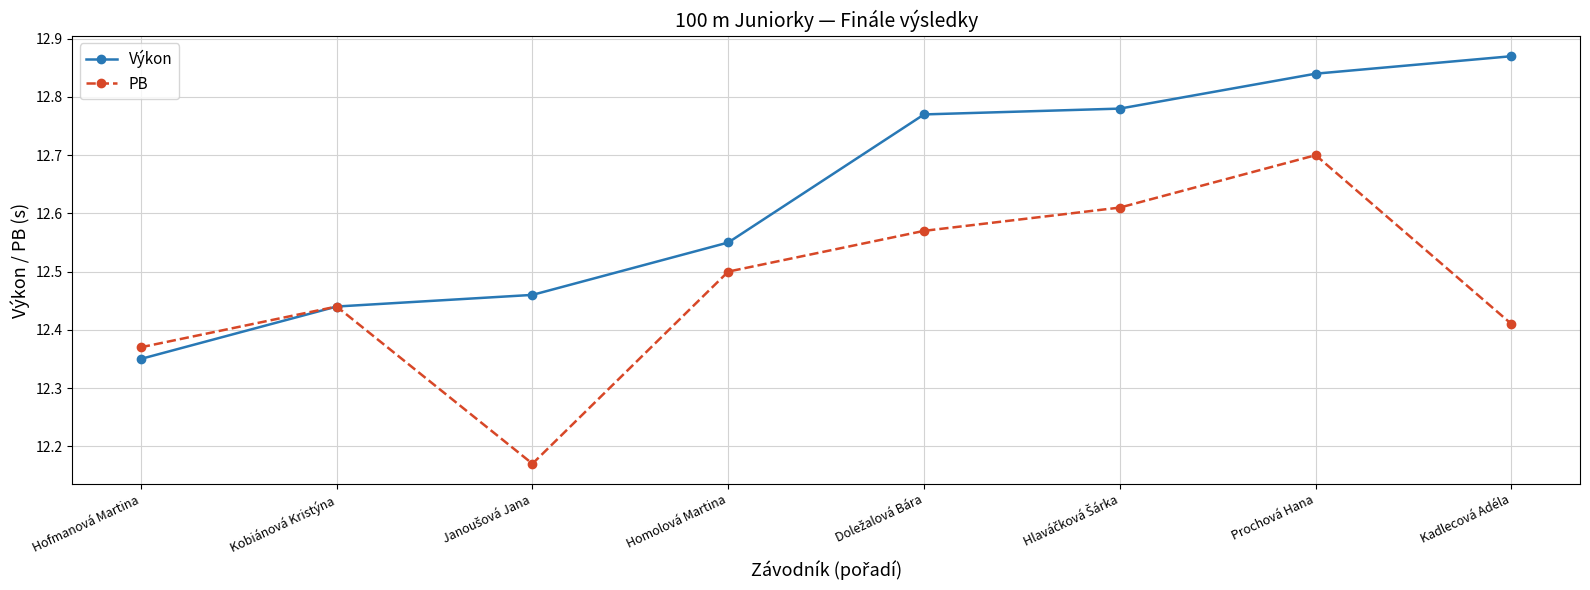

Where is Výkon nearest to the value 12?

Hofmanová Martina